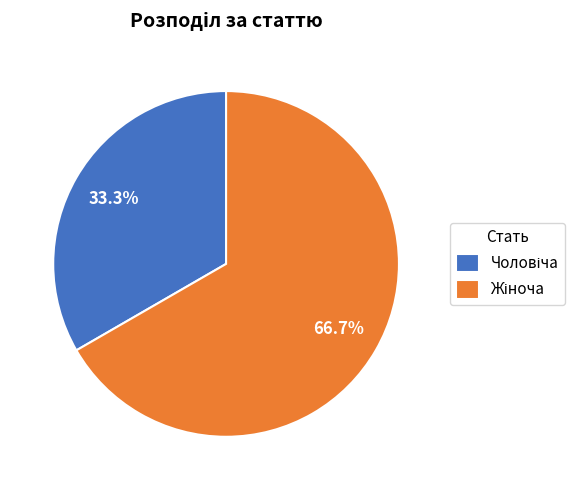

Does any single category account for the majority?

Yes